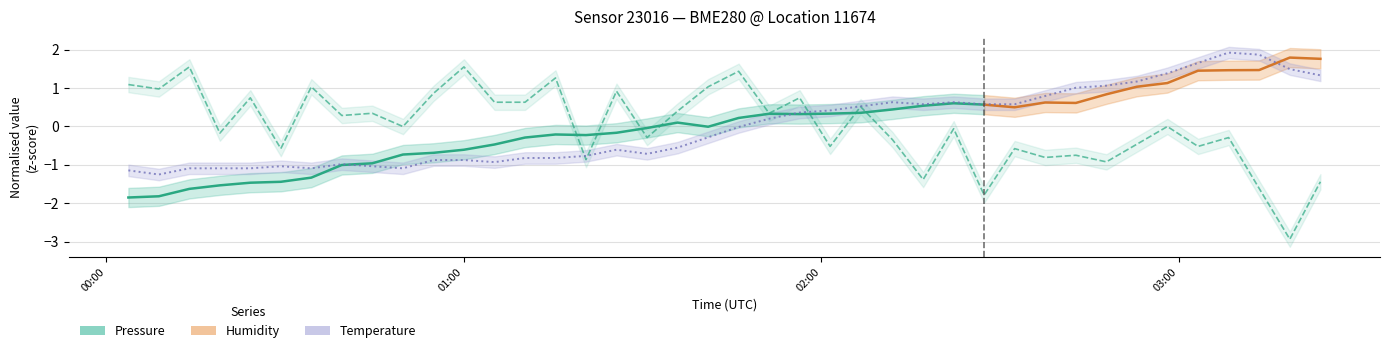

Is it true that humidity equals 0.8 at 12?

False